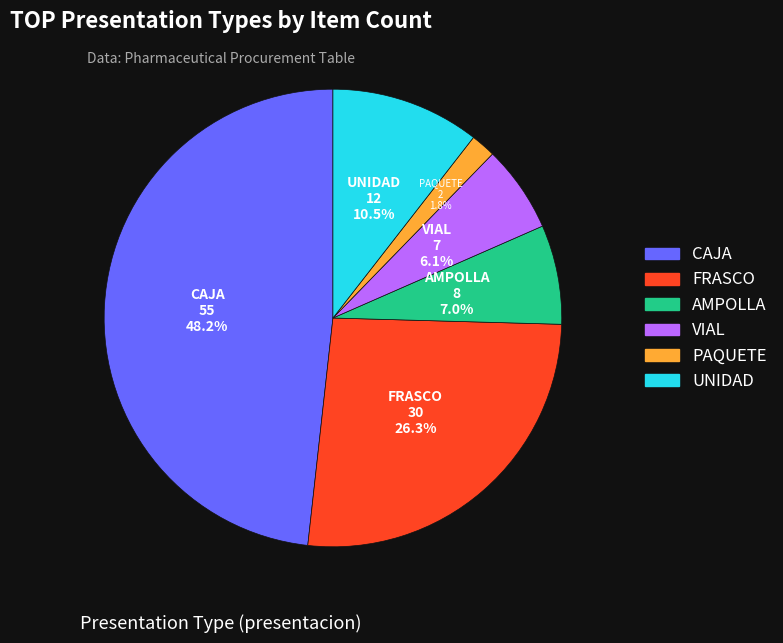

What percentage is the AMPOLLA slice, to the nearest percent?

7%